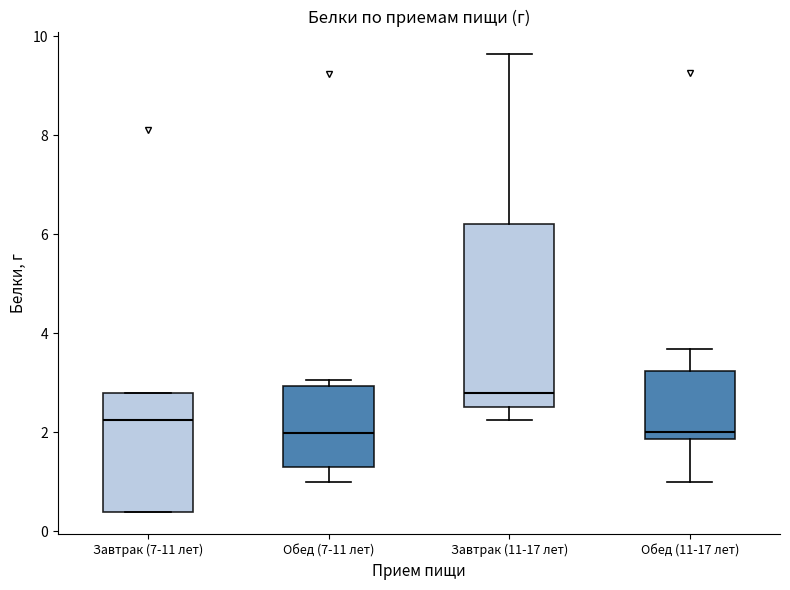

Comparing the boxes themselves (not the whiskers), which one is the tallest?

Завтрак (11-17 лет)